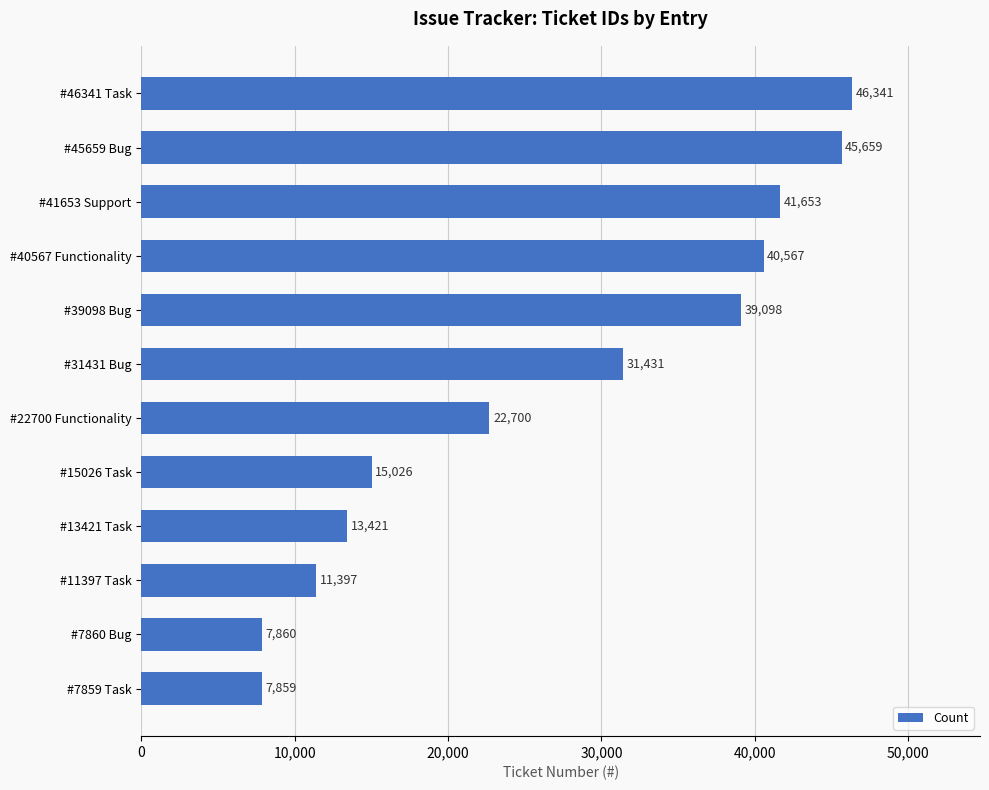

What value does the data have at #40567 Functionality?

40567